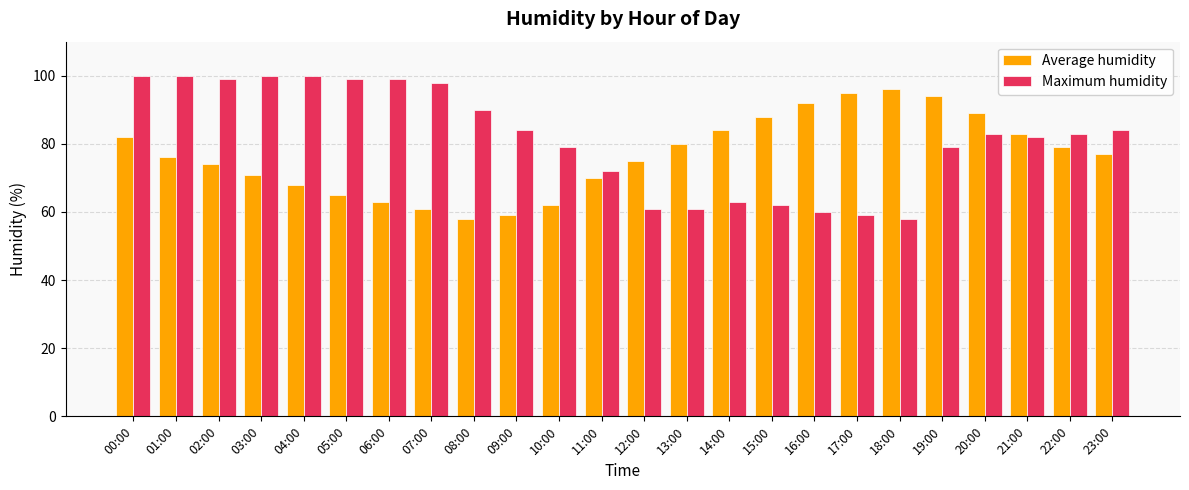

List the series in order of their peak value, highest first.

Maximum humidity, Average humidity